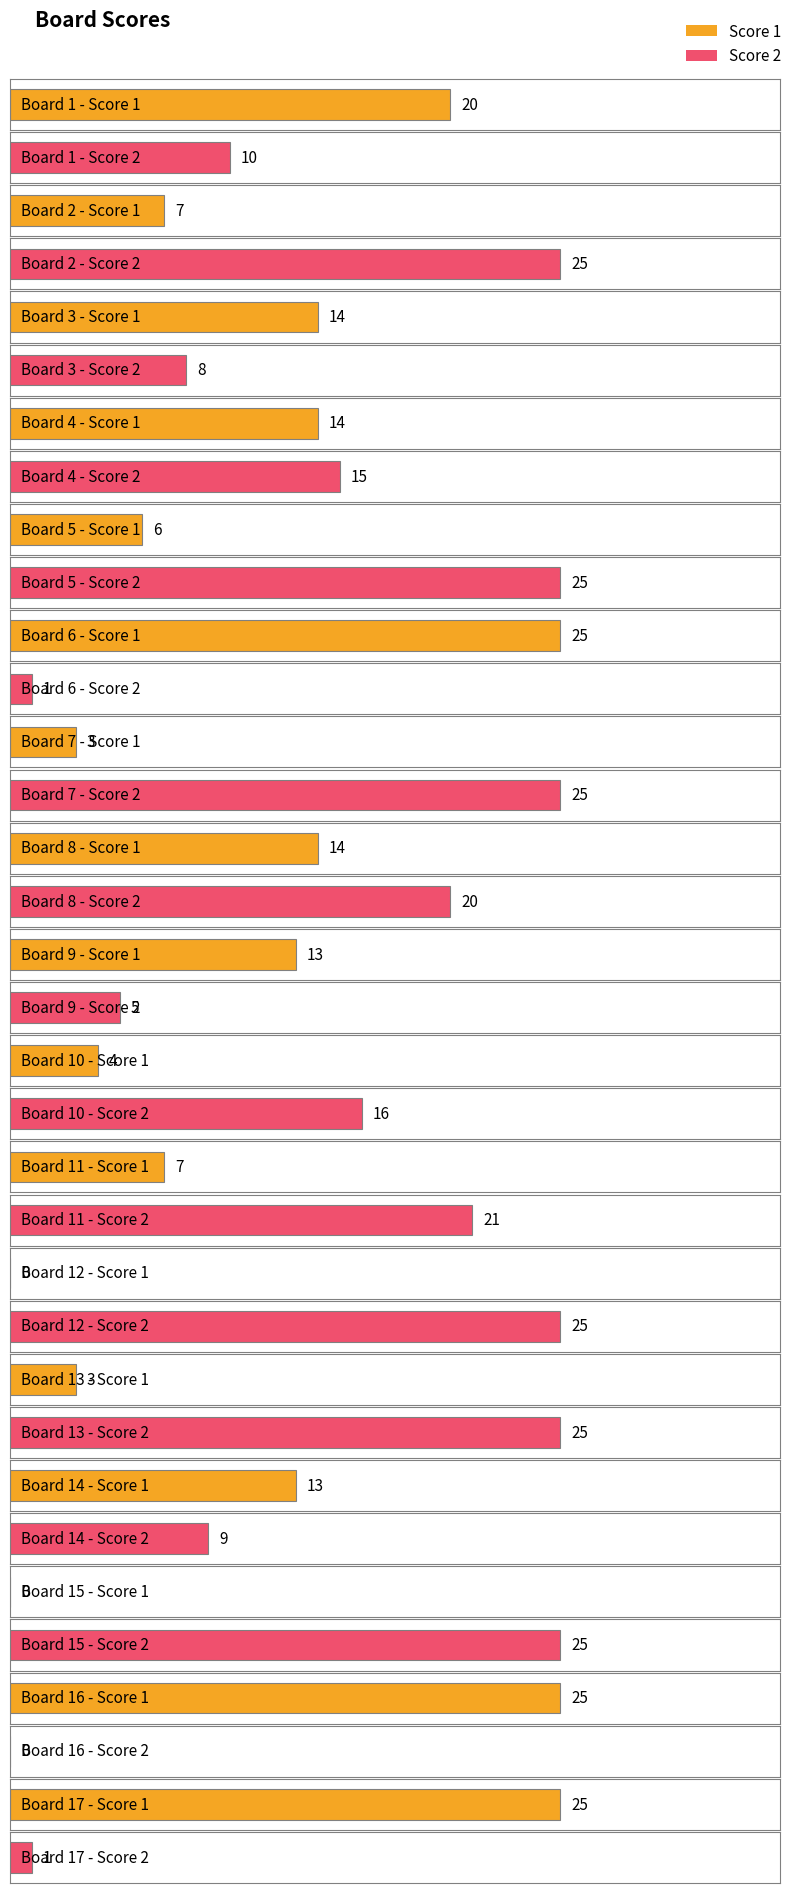

Is it true that Score 2 equals 25 at 12?

True